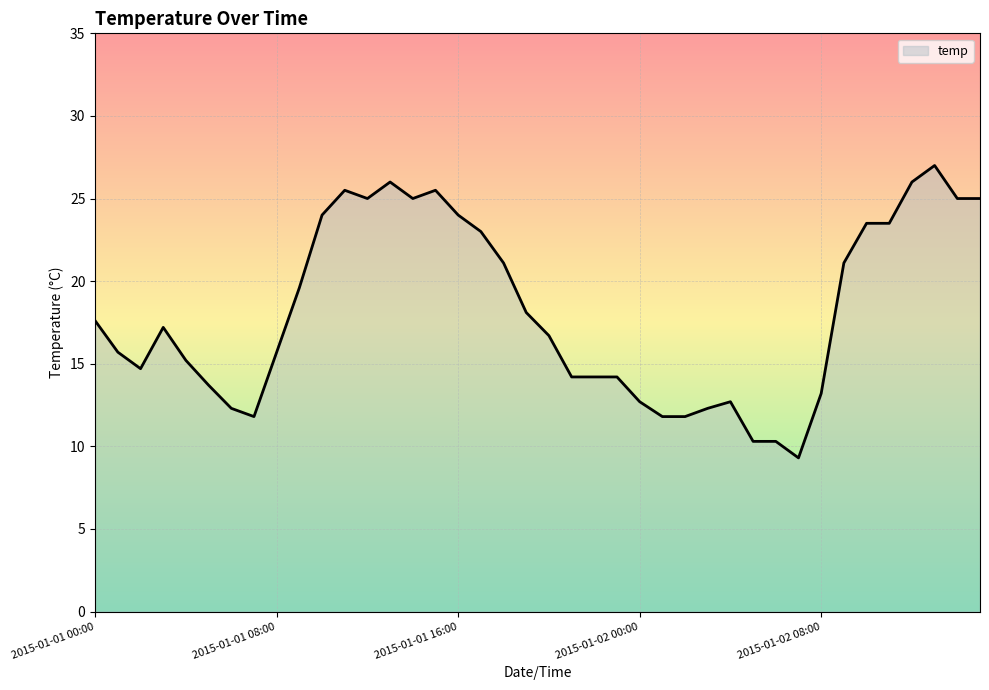

True or false: the data has more than 2 interior local peaks.

True